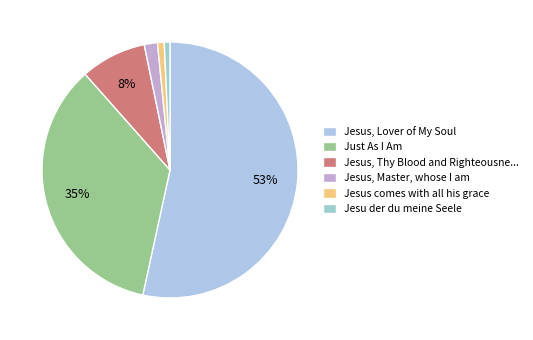

How many segments does this pie chart have?

6